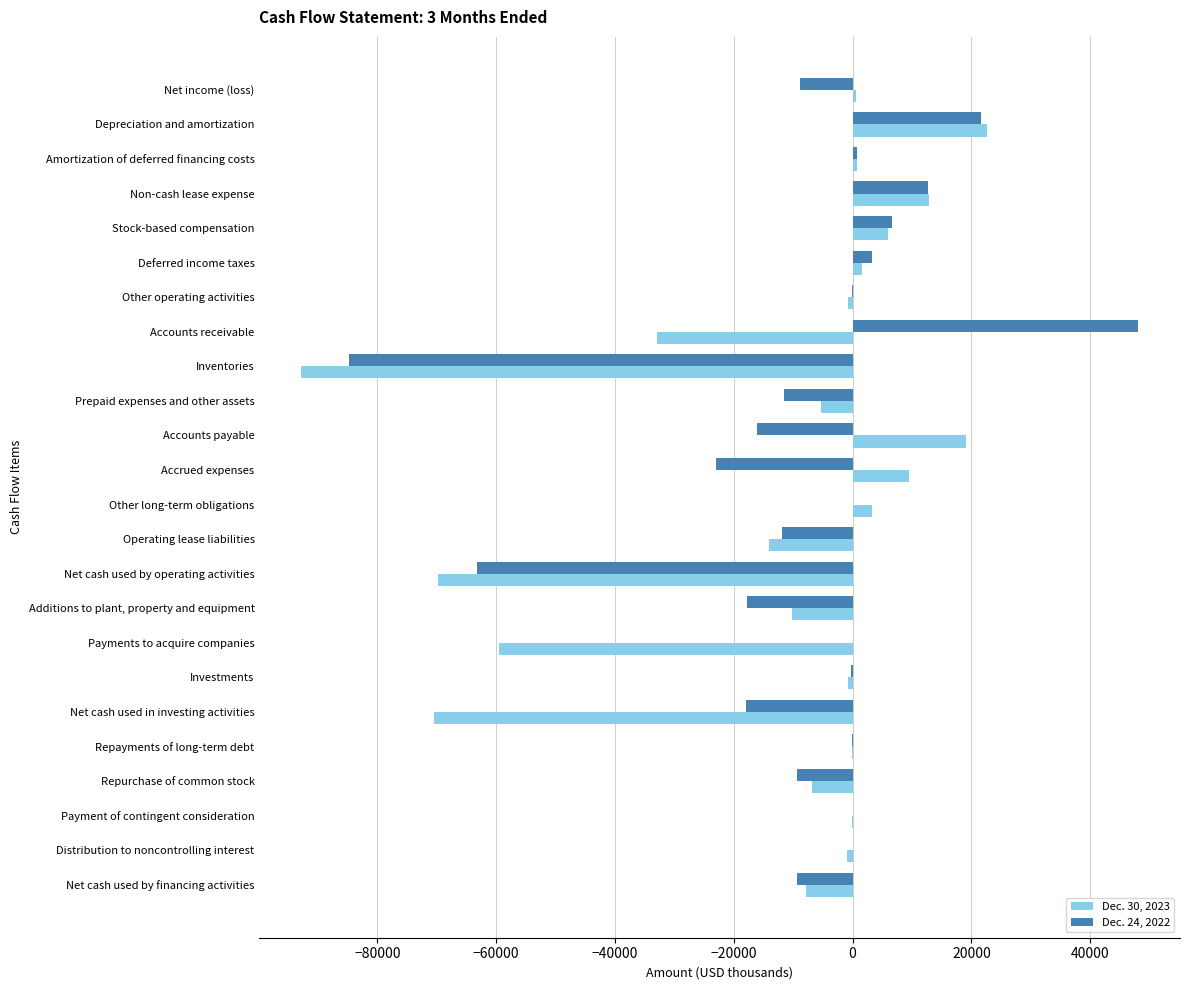

At which category is the sum across all series the highest?

Depreciation and amortization